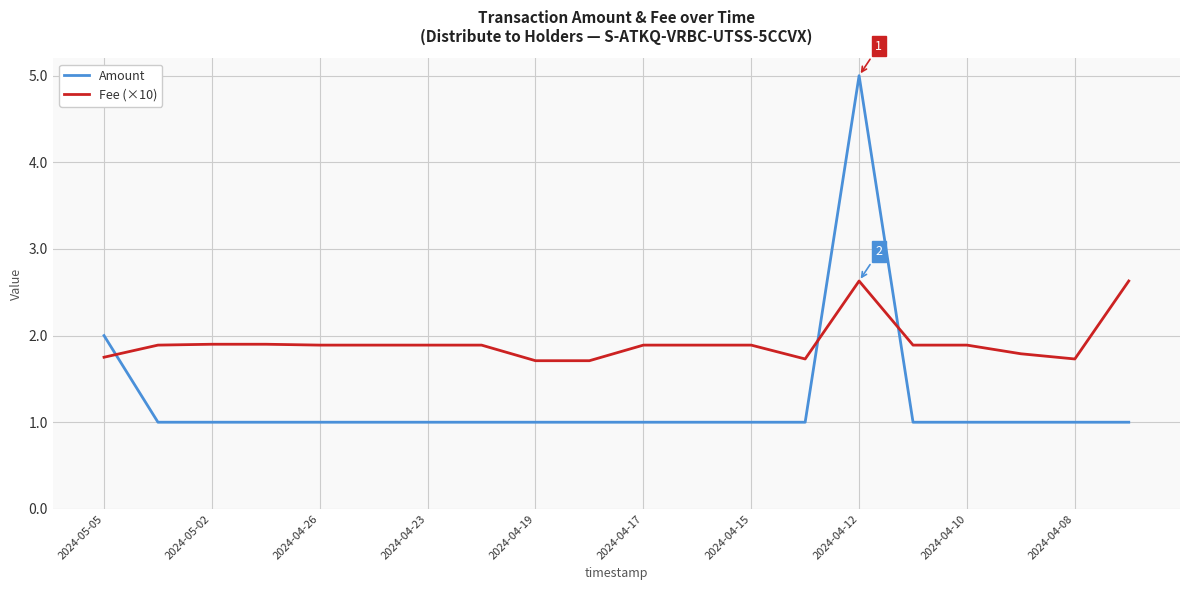

Count the Fee (×10) values in the range 1 to 2.

18